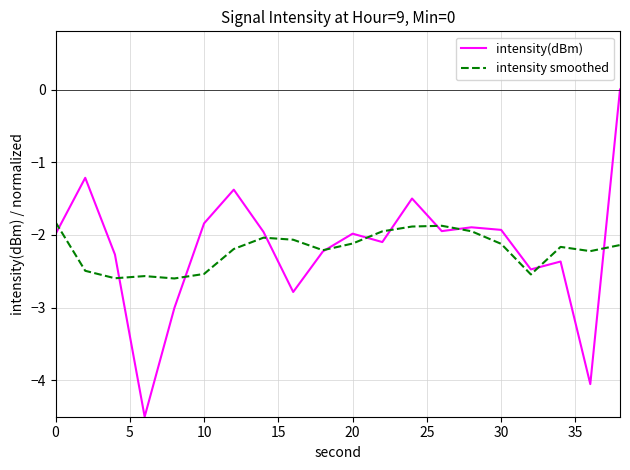

True or false: intensity smoothed has more than 1 interior local peaks.

True